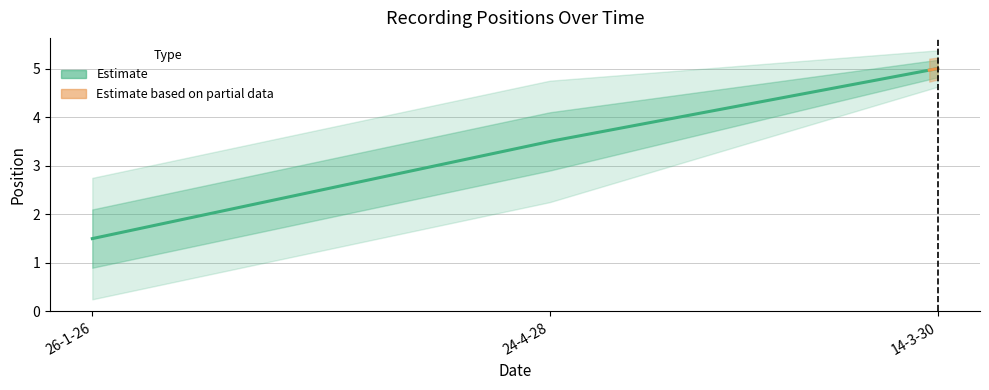

How many lines are shown in the chart?

1